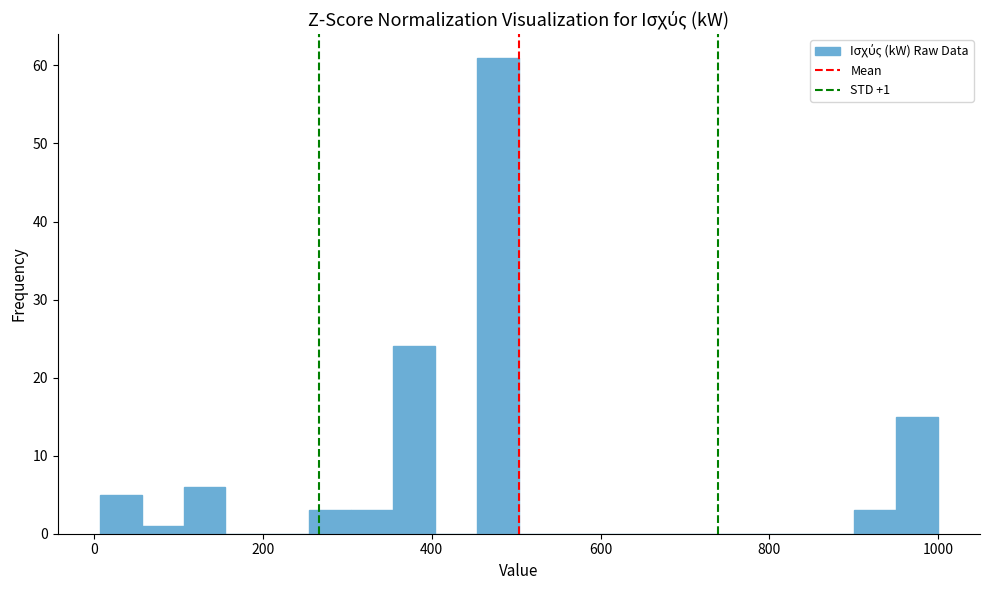

Around what value on the x-axis is the tallest bar? Give the approximate position of its centre, as read against the axis.

480